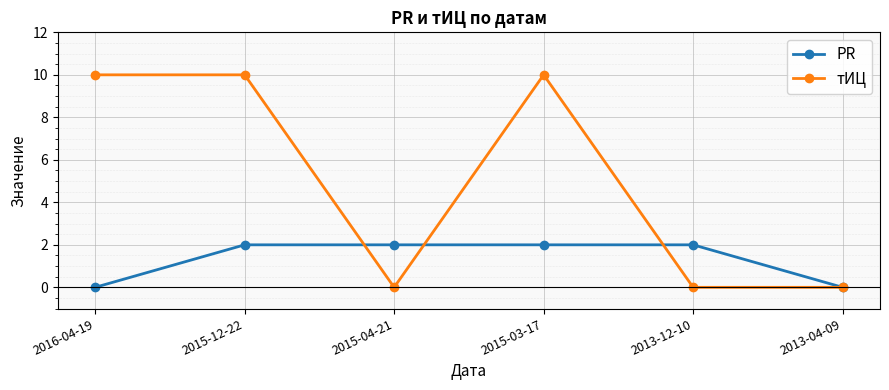

Is it true that тИЦ equals 5 at 2015-03-17?

False